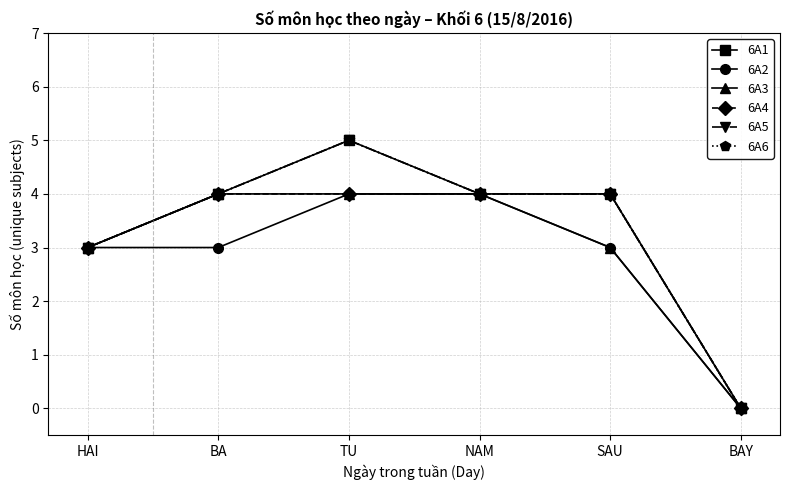

At how many categories does at least one series exceed 3?

4